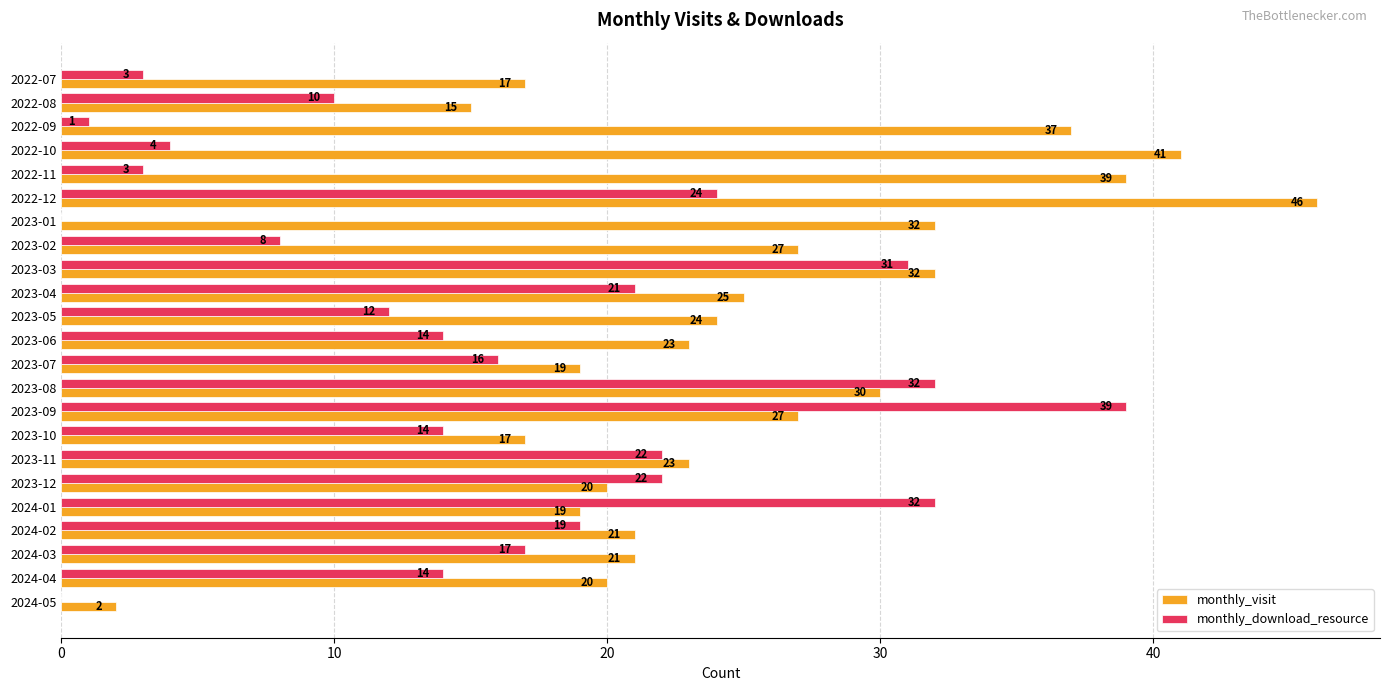

At which label is monthly_visit closest to 24?

2023-05